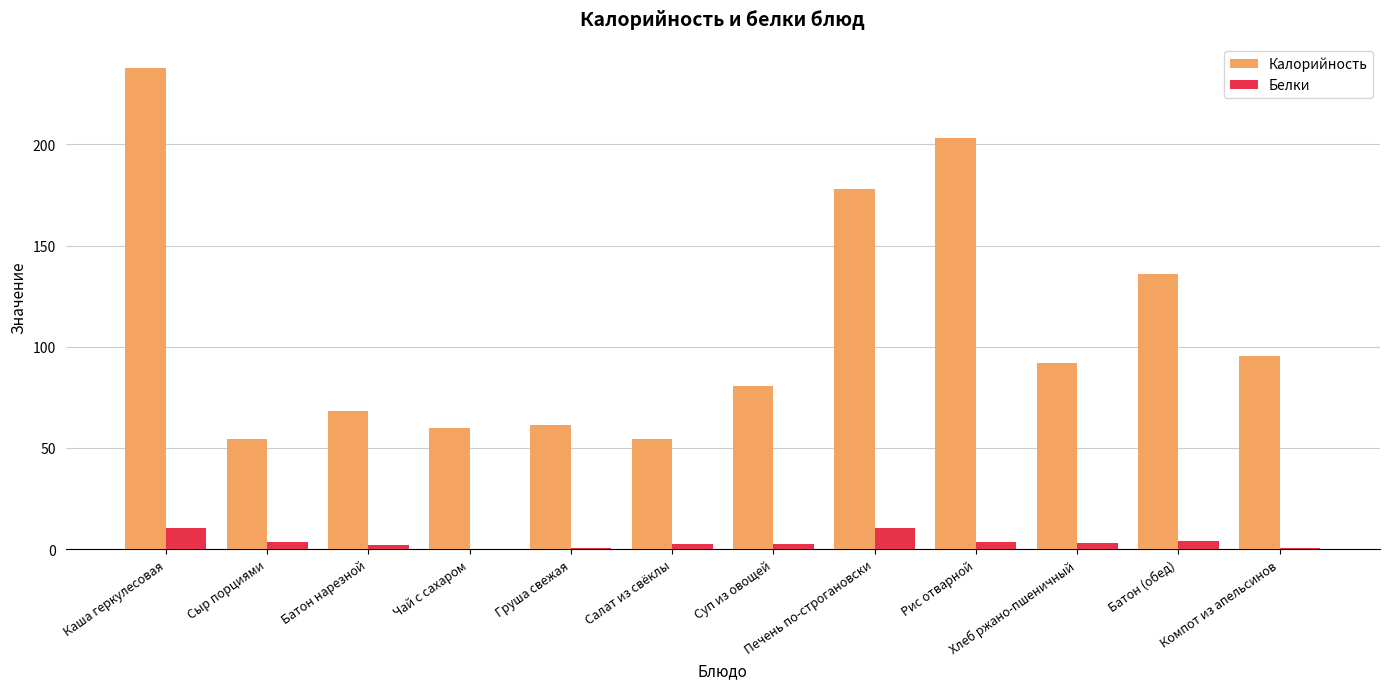

Is the value of Белки at Рис отварной greater than the value of Калорийность at Сыр порциями?

No